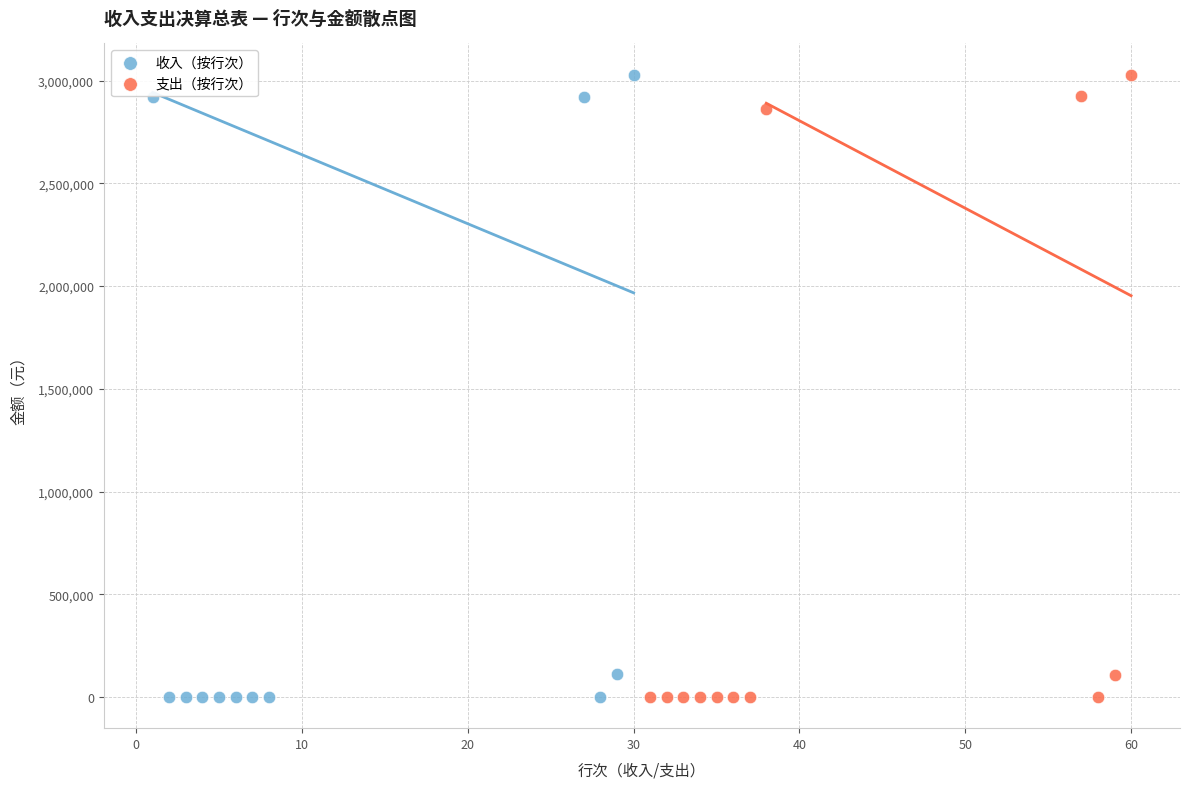

What are all the series names shown in the legend?

收入（按行次）, 支出（按行次）